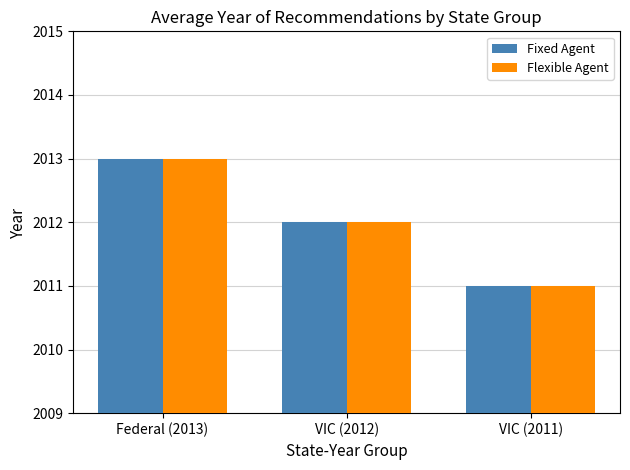

The Flexible Agent series shows 2011 at VIC (2011). True or false?

True